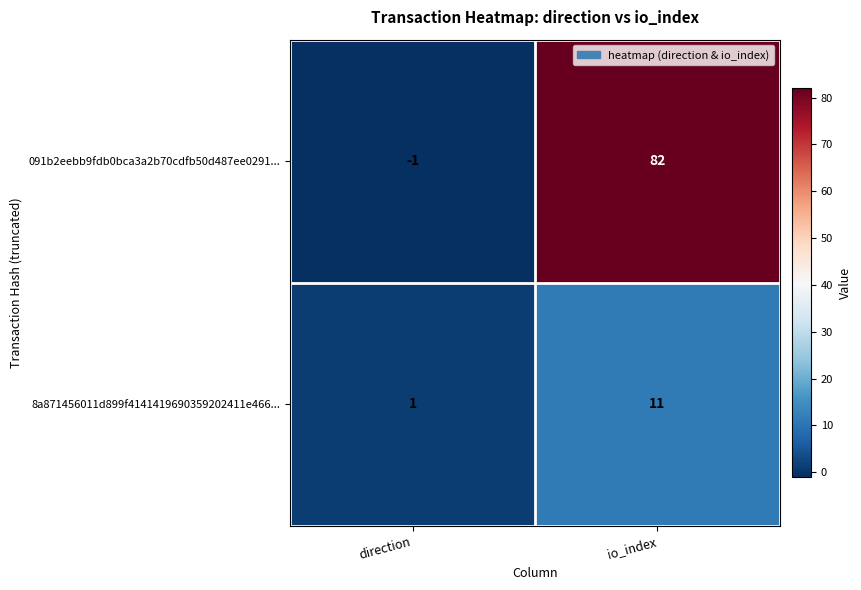

Where is 8a871456011d899f4141419690359202411e466... nearest to the value 6?

direction